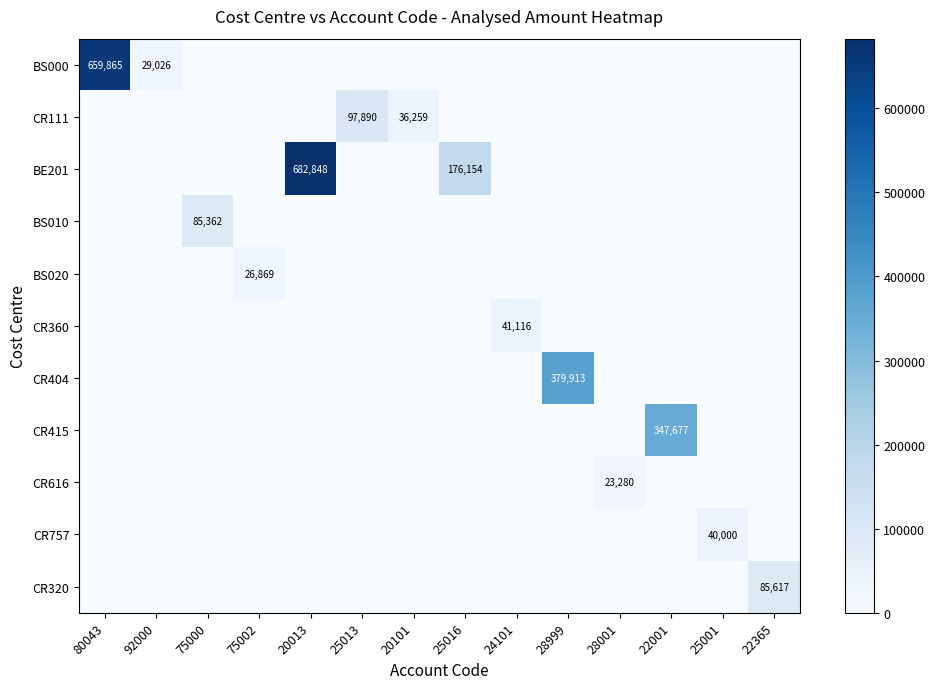

The BS000 series shows 6633 at 92000. True or false?

False